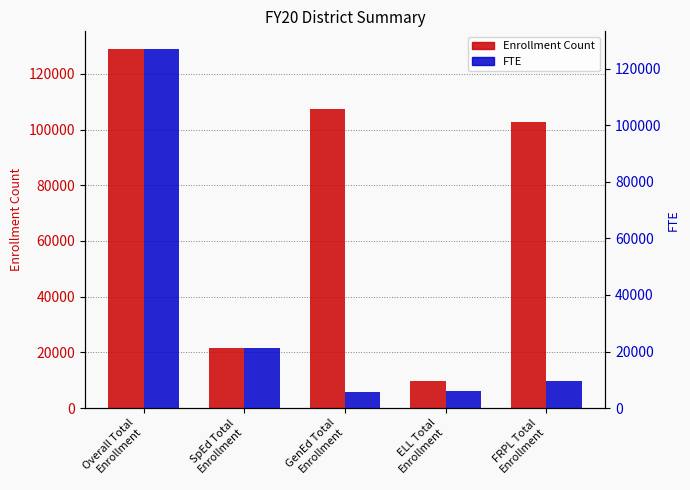

How many distinct data groups are displayed?

2